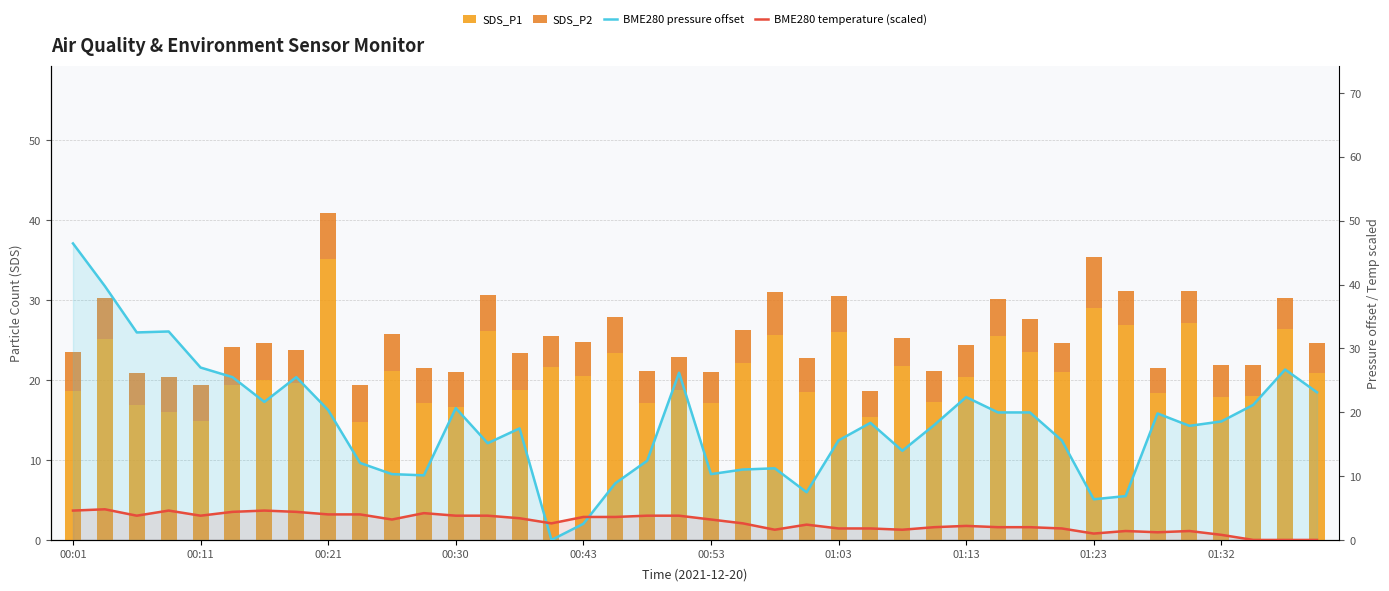

What is the difference between the maximum and second lowest values in the SDS_P1 series?

20.2